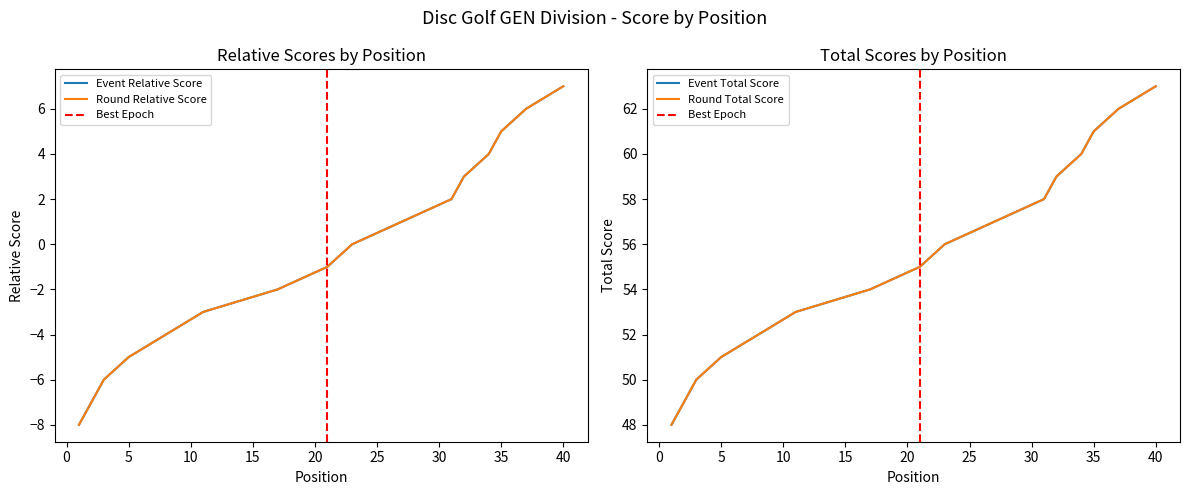

What is the sum of the event_relative_score values at 17 and 3?

-8